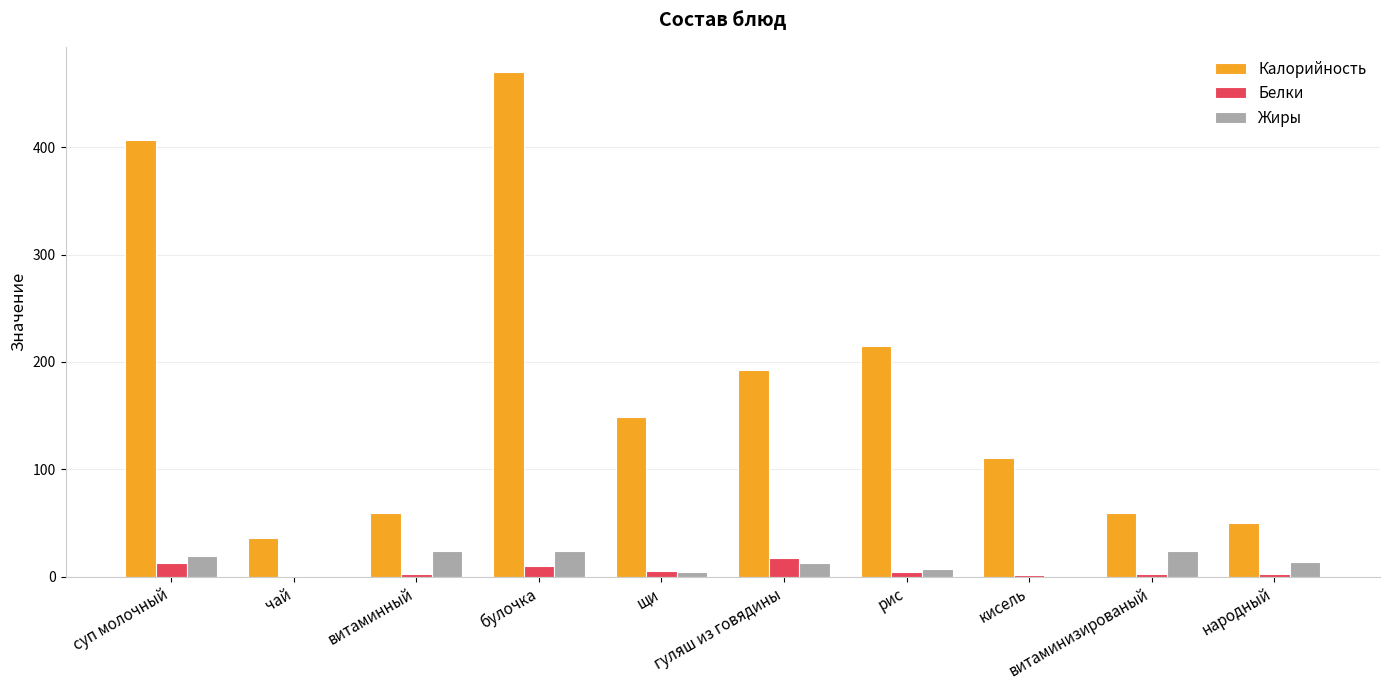

The Калорийность series shows 192.0 at гуляш из говядины. True or false?

True